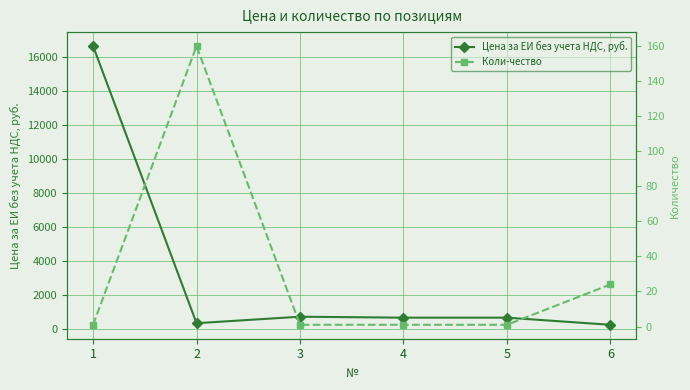

What is the value of the Коли-чество point at the 4th from the left?

1.0